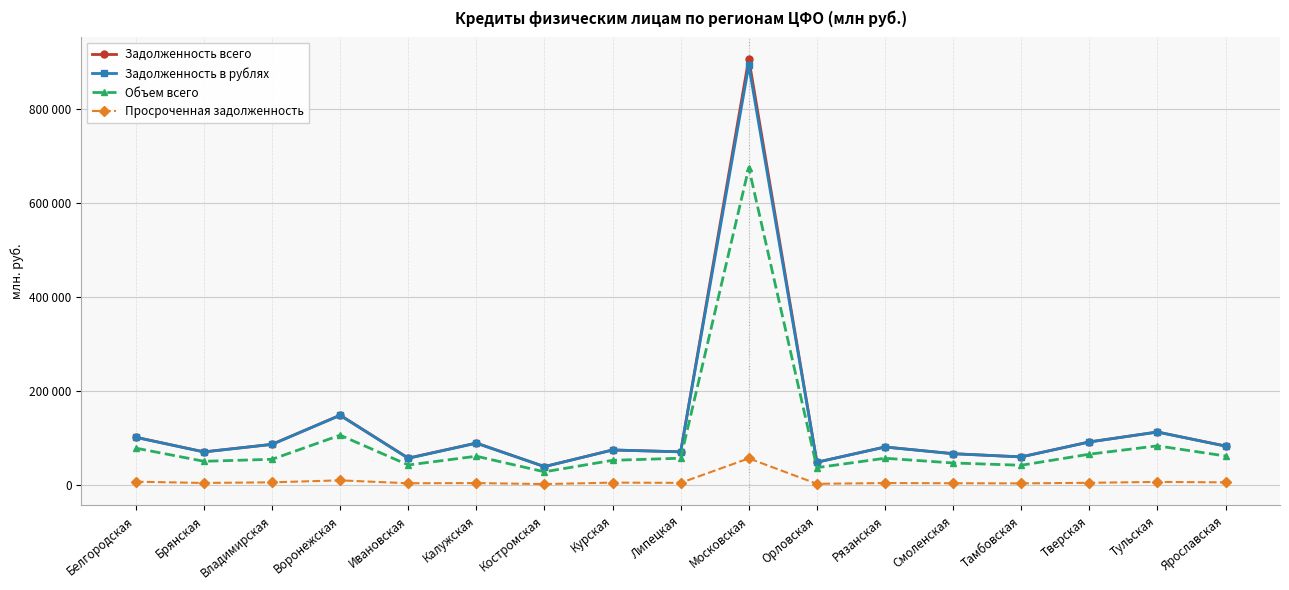

What value does the Просроченная задолженность series have at Тульская?

7264